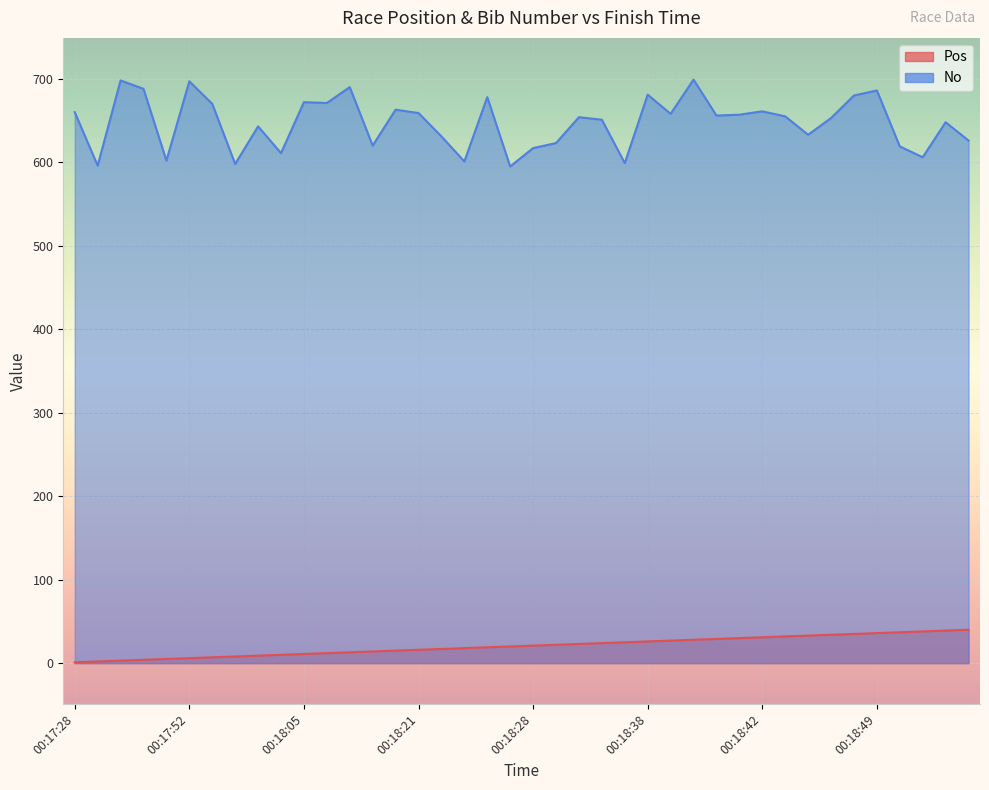

What is the difference between the No values at 00:18:42 and 00:17:57?

58